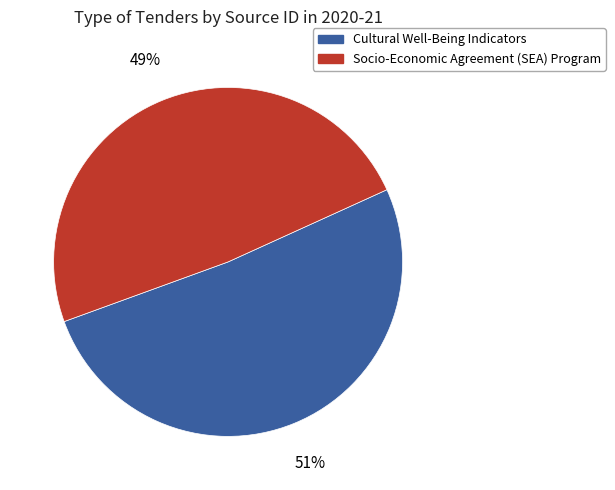

Rank the categories by value from lowest to highest.

Socio-Economic Agreement (SEA) Program, Cultural Well-Being Indicators